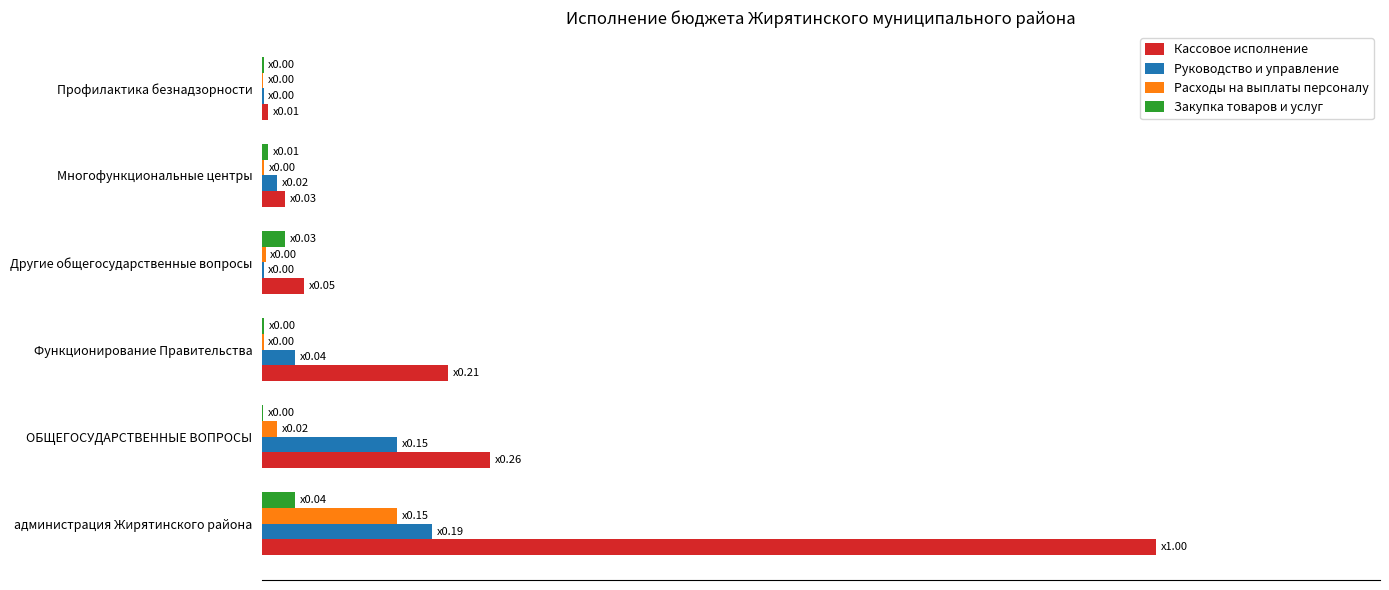

What are all the series names shown in the legend?

Кассовое исполнение, Руководство и управление, Расходы на выплаты персоналу, Закупка товаров и услуг